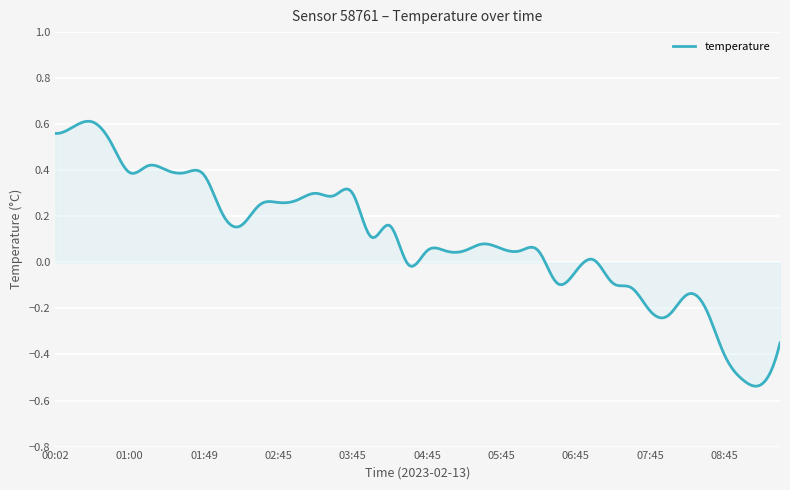

What is the difference between the maximum and minimum values?

1.2